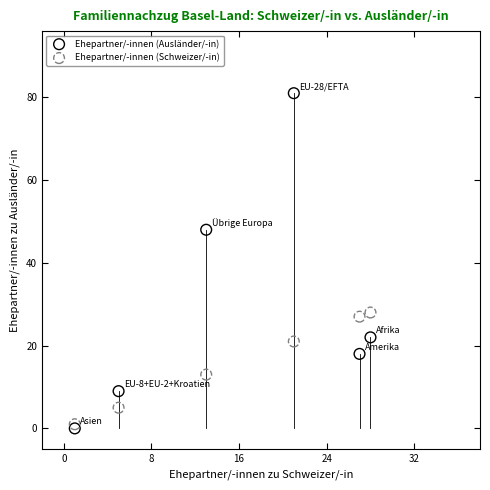

What are all the series names shown in the legend?

Ehepartner/-innen (Ausländer/-in), Ehepartner/-innen (Schweizer/-in)